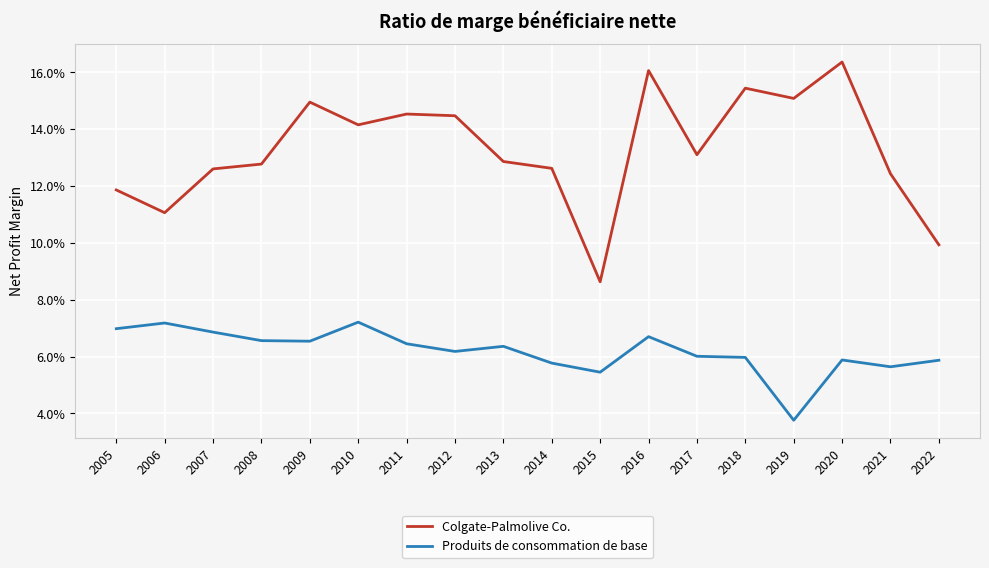

True or false: Produits de consommation de base and Colgate-Palmolive Co. cross at least once.

False